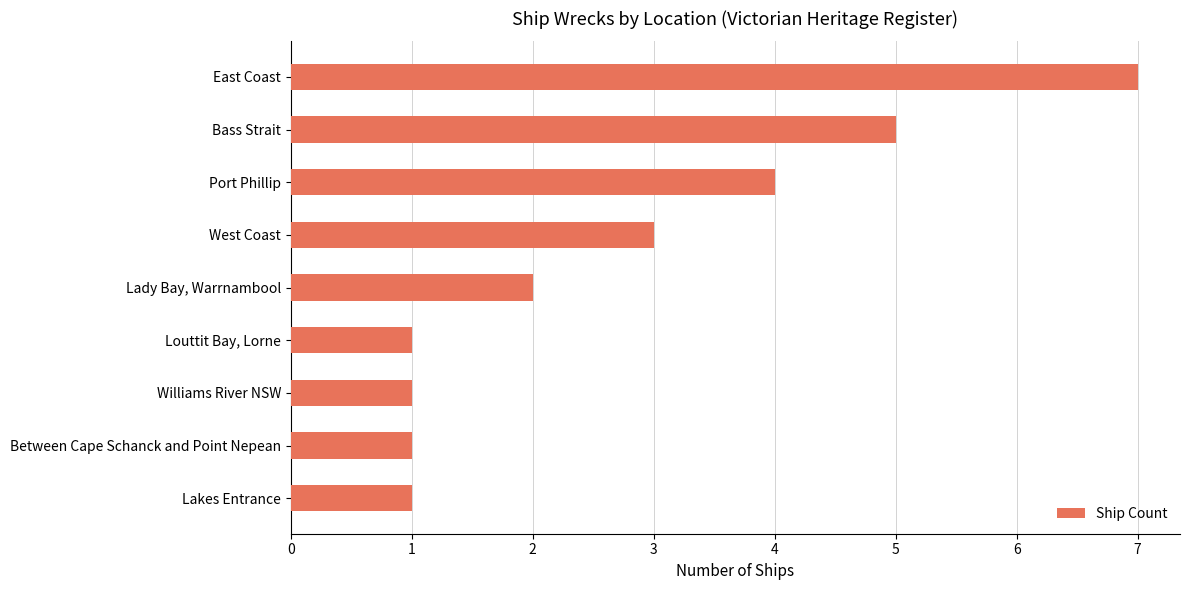

Approximately how many times larger is the value at Between Cape Schanck and Point Nepean compared to West Coast?

0.3